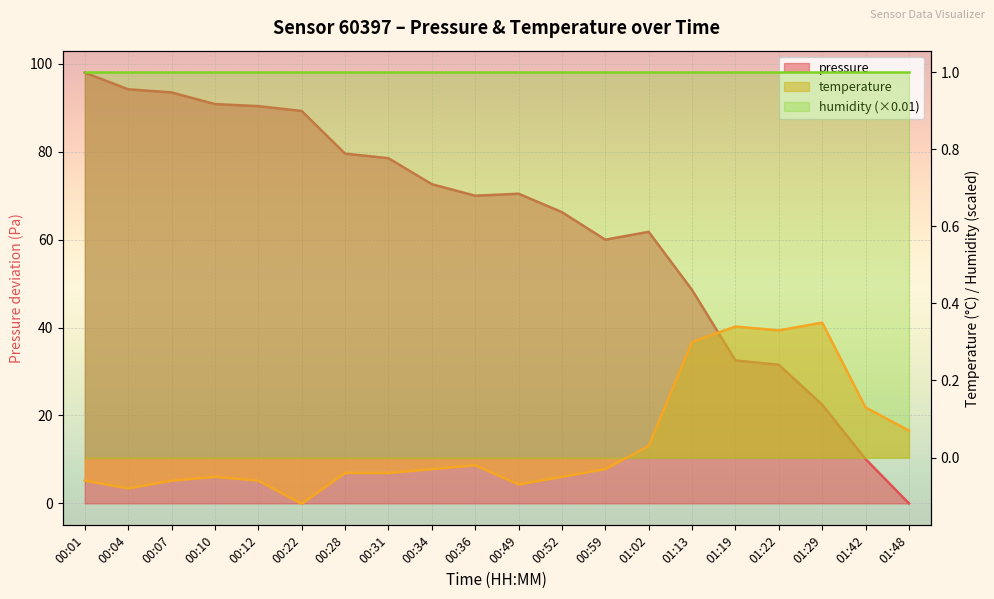

How many times do temperature and pressure cross each other?

1